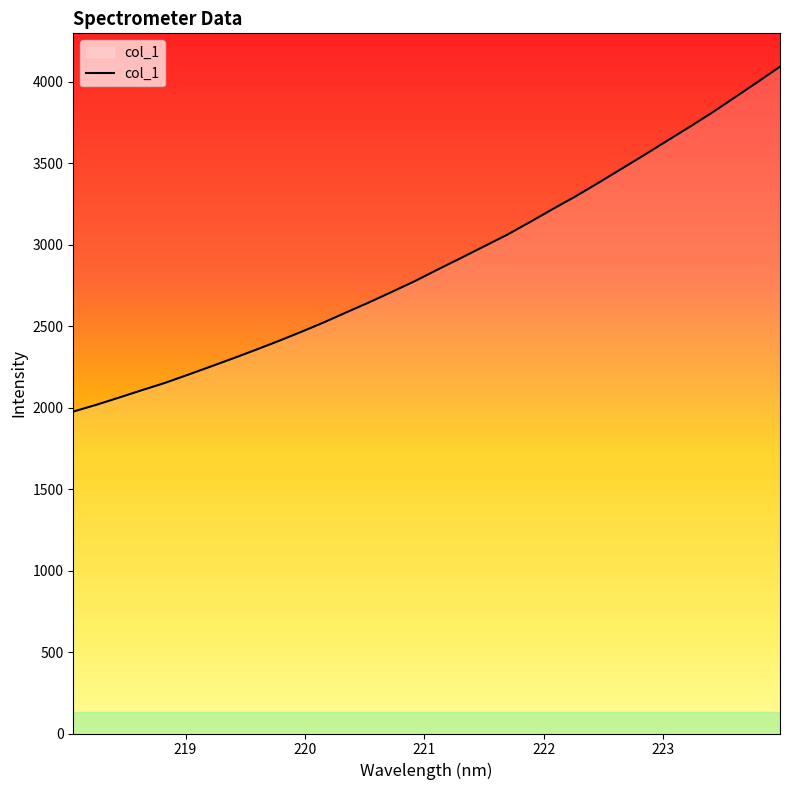

What is the greatest value displayed?

4091.4